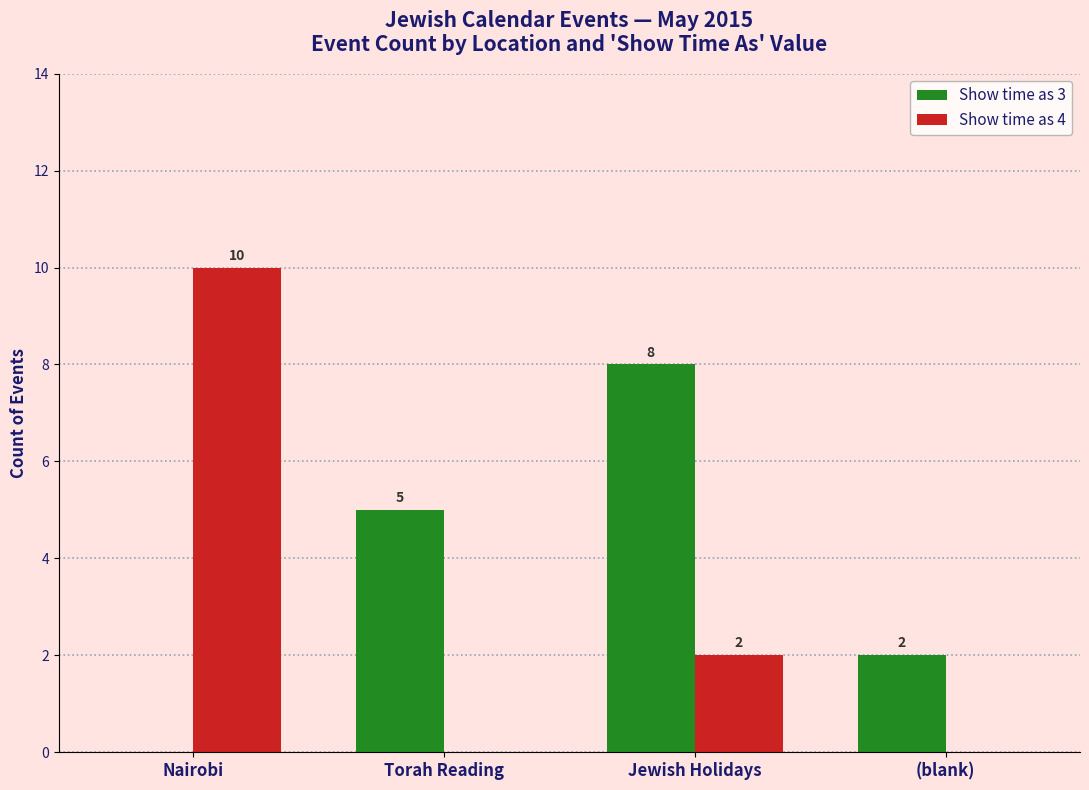

Reading left to right, extract all data points from this chart.

Show time as 3: 0	5	8	2
Show time as 4: 10	0	2	0